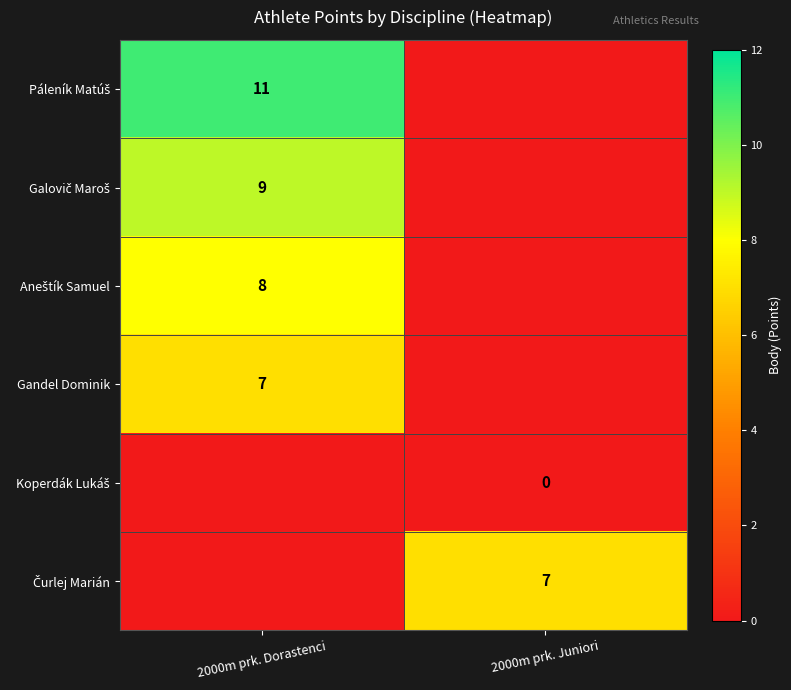

The value of Páleník Matúš at 2000m prk. Dorastenci is 11. True or false?

True